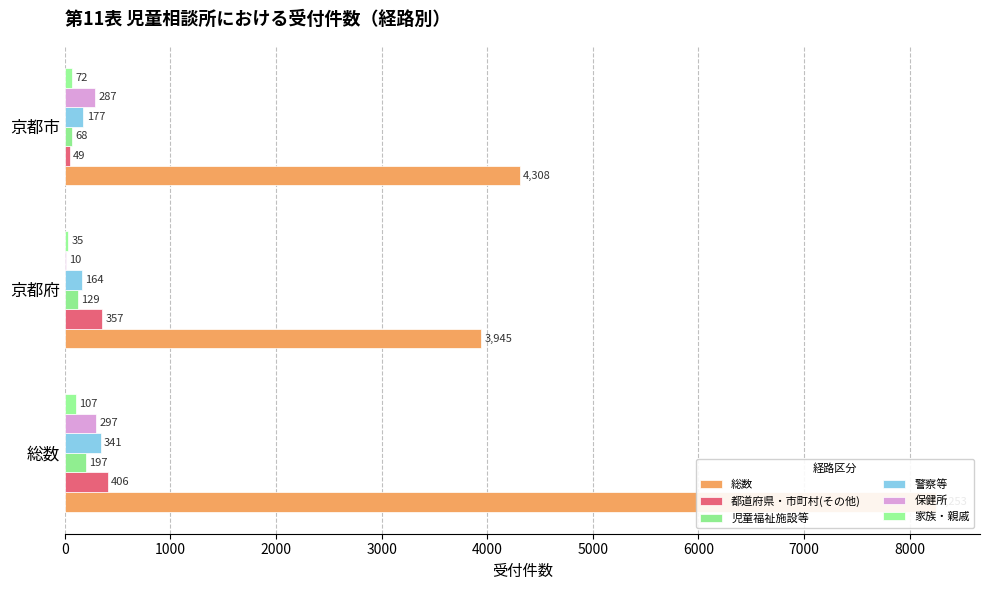

What is the value of the 児童福祉施設等 bar at the 3rd from the left?

68